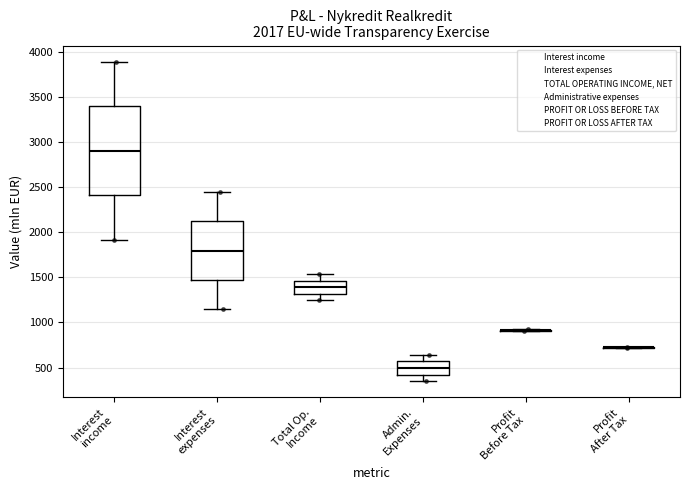

Reading left to right, transcribe this box plot: for each box, give where its median line is, the range the box spans, and where its two whiskers end, as read against the y-axis. The values are not printed on the chart, so give them approximately, as read against the axis.

Interest income: median 2900, box 2400 to 3400, whiskers 1900 to 3900
Interest expenses: median 1800, box 1450 to 2100, whiskers 1150 to 2450
Total Op. Income: median 1400, box 1300 to 1450, whiskers 1250 to 1550
Admin. Expenses: median 500, box 400 to 550, whiskers 350 to 650
Profit Before Tax: box collapsed to a line at 900, whiskers 900 to 900
Profit After Tax: box collapsed to a line at 700, whiskers 700 to 750